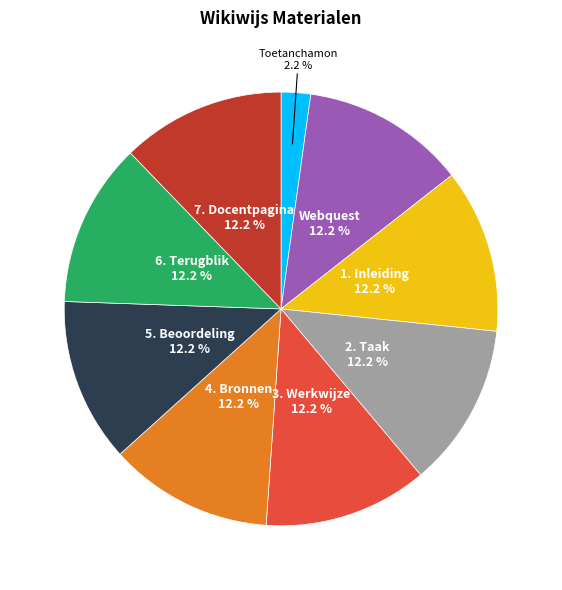

Is the sum of 7. Docentpagina and Toetanchamon greater than half?

No